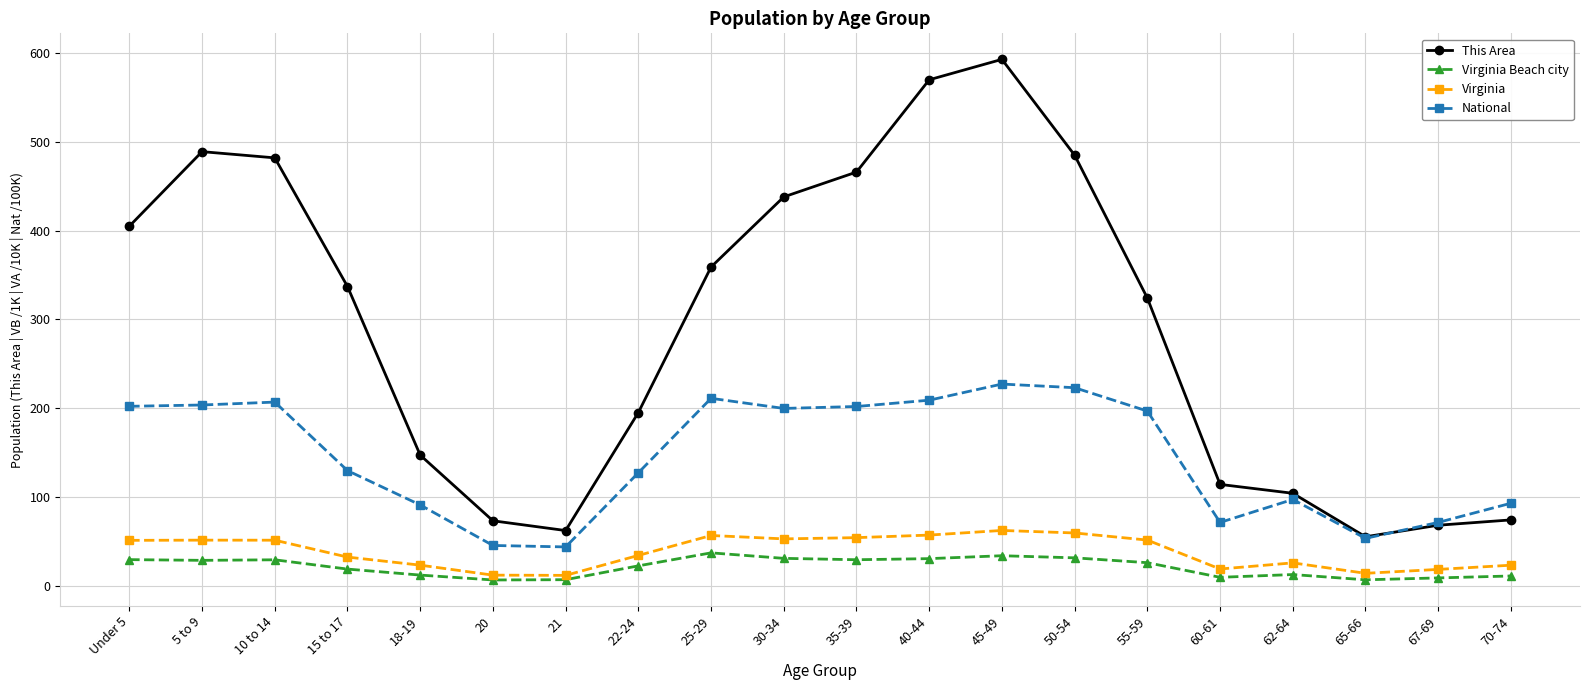

What is the total value across all series at 60-61?

213.1